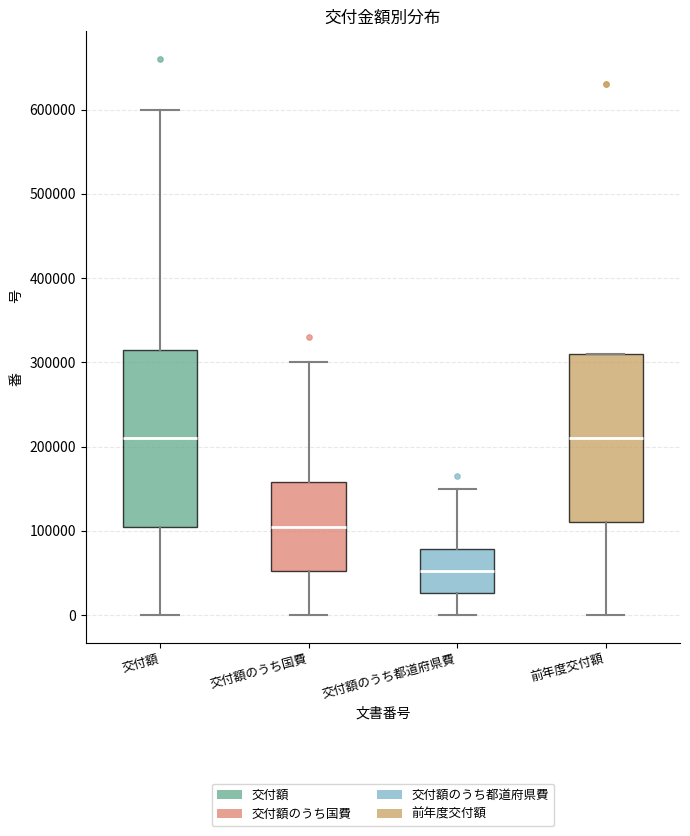

Which box has the lowest median line?

交付額のうち都道府県費